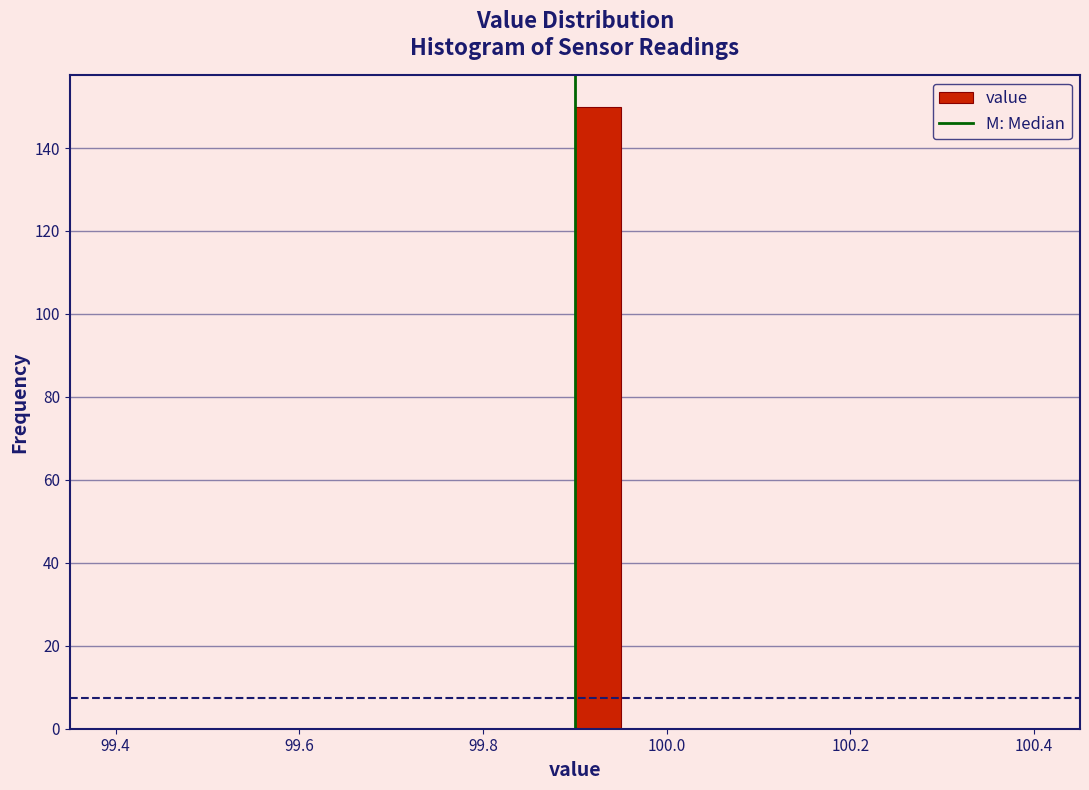

Read against the x-axis, roughly where is the centre of the tallest bar?

99.92